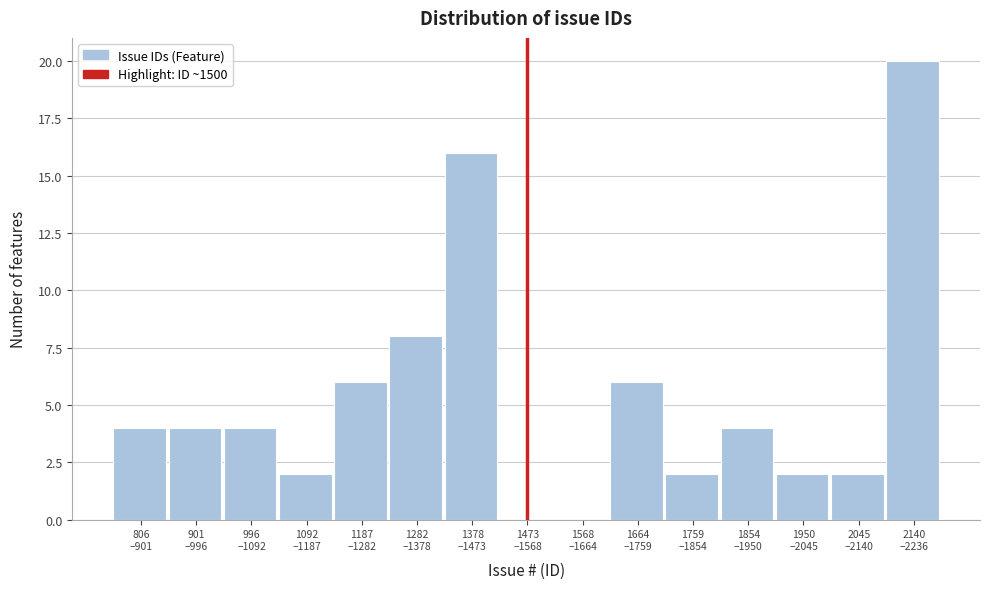

What is the sum of all values?

80